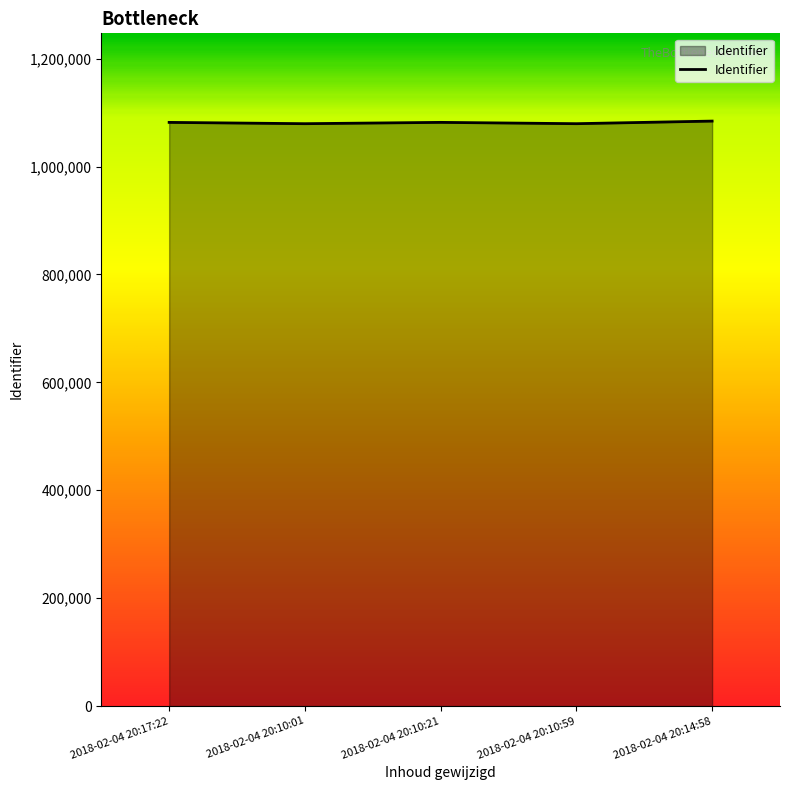

True or false: there are more than 2 points higher than both neighbors.

False